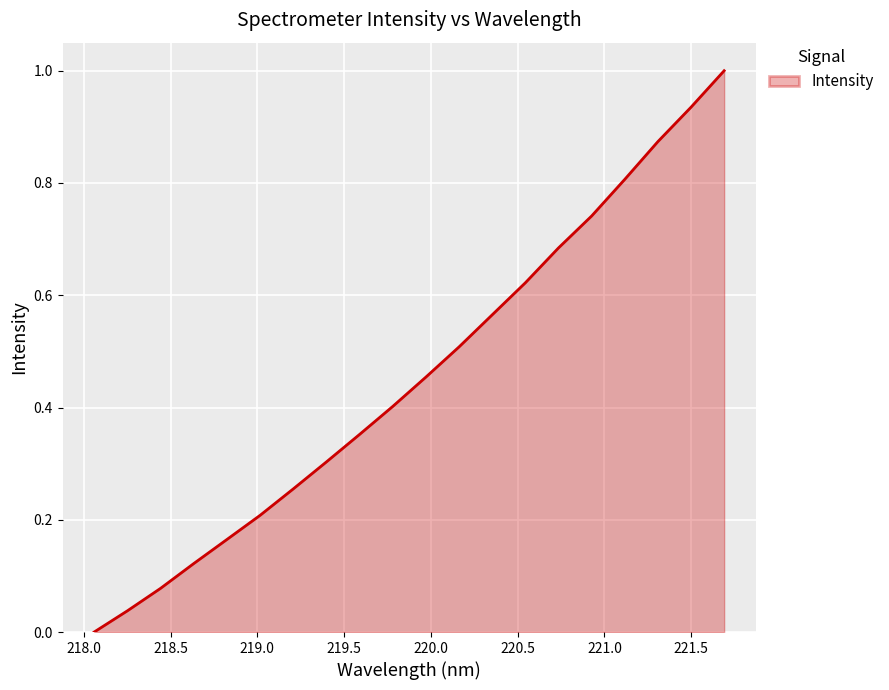

What is the maximum value shown in the chart?

1.0